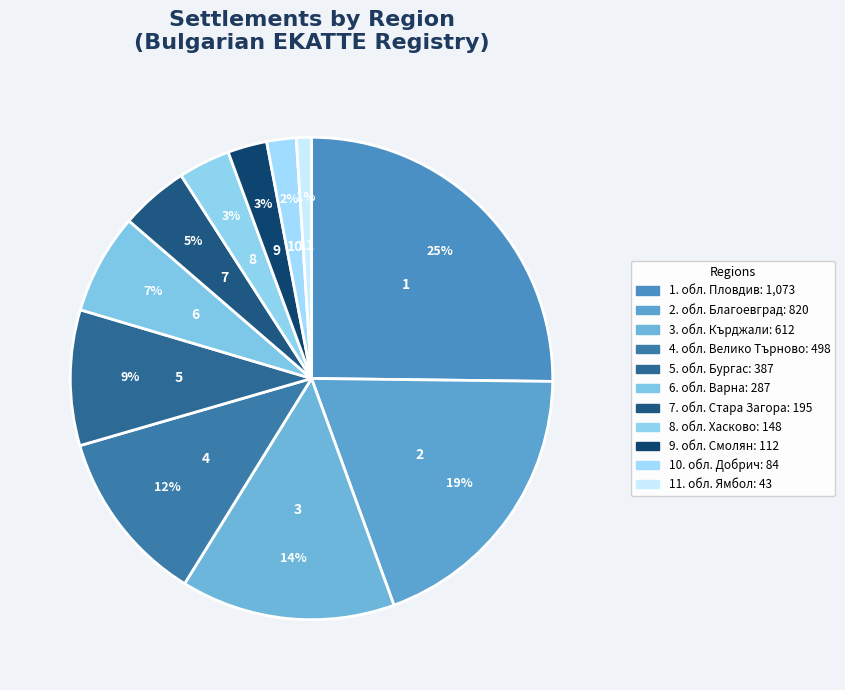

Count the number of slices in the pie.

11